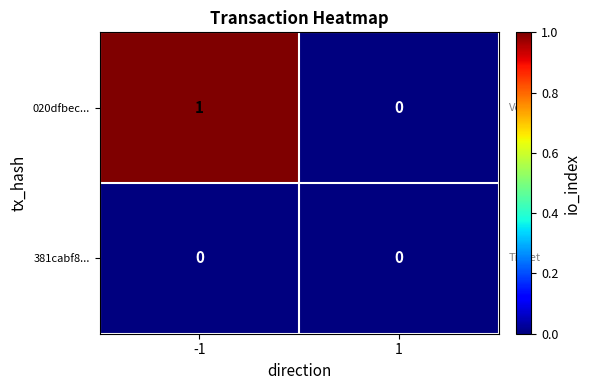

At which category is the sum across all series the highest?

-1